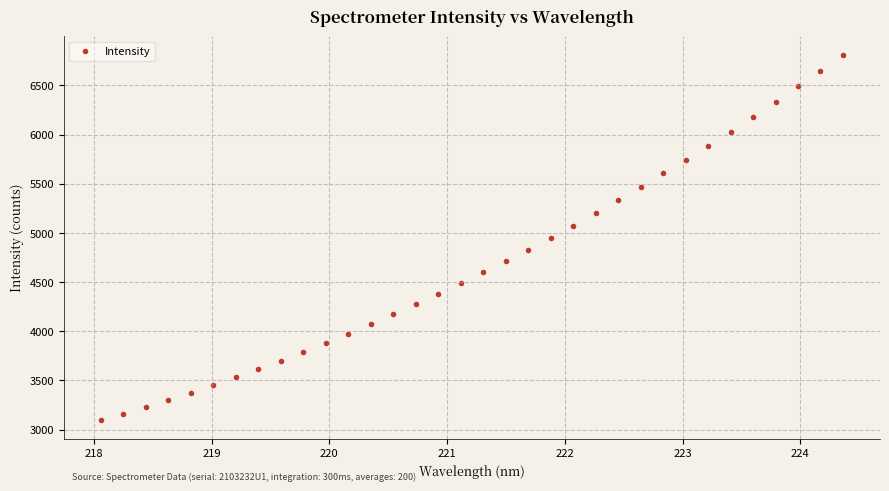

What is the range of X values (max minus min)?

6.3